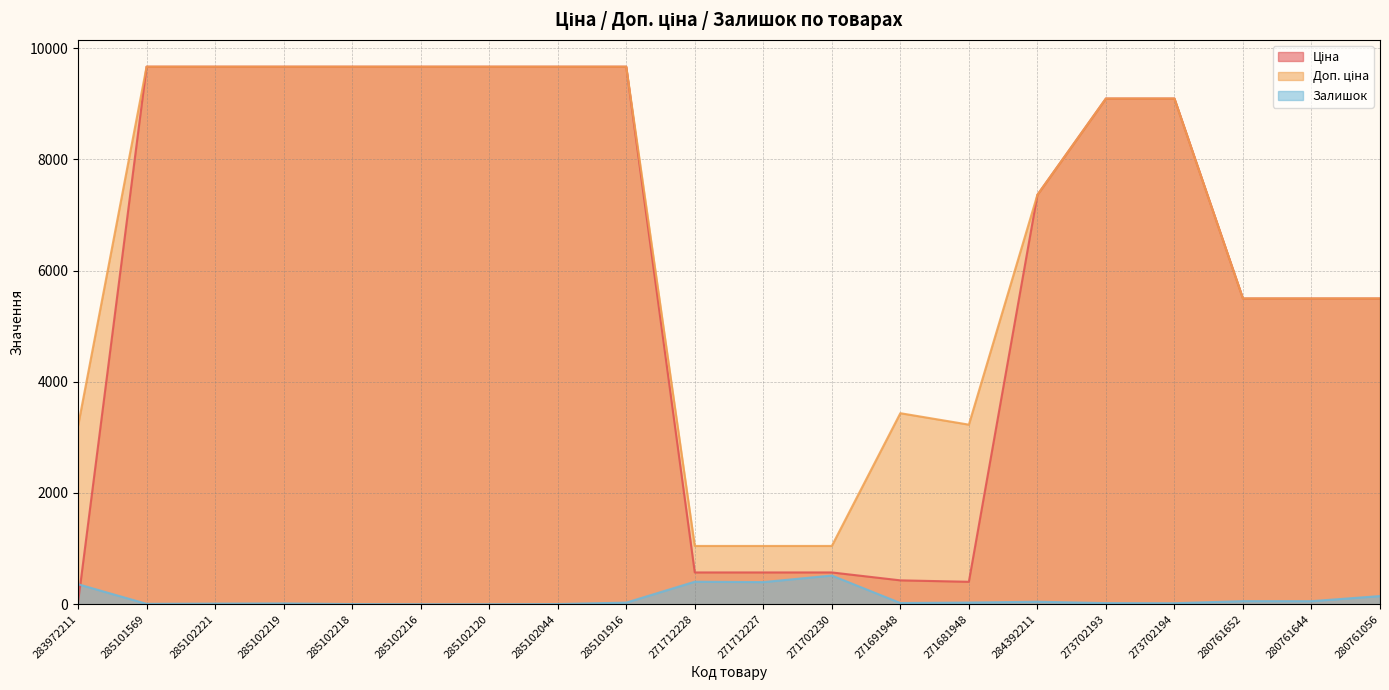

True or false: Доп. ціна and Залишок cross at least once.

False